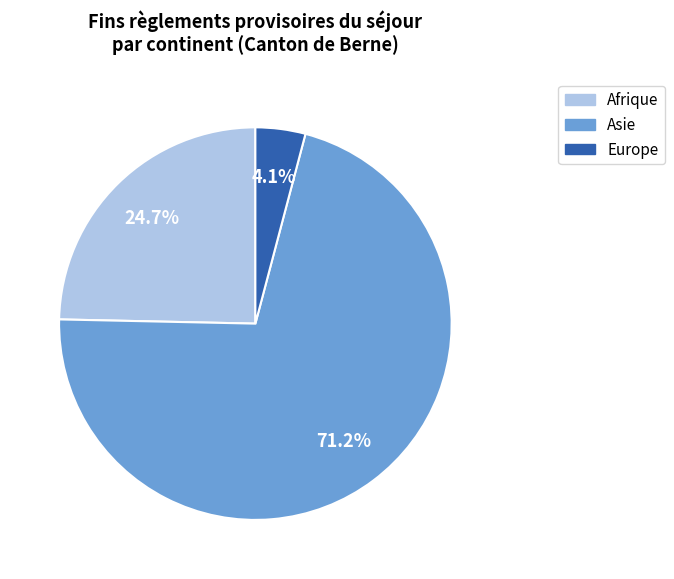

What percentage is NOT represented by Afrique?

75.3%